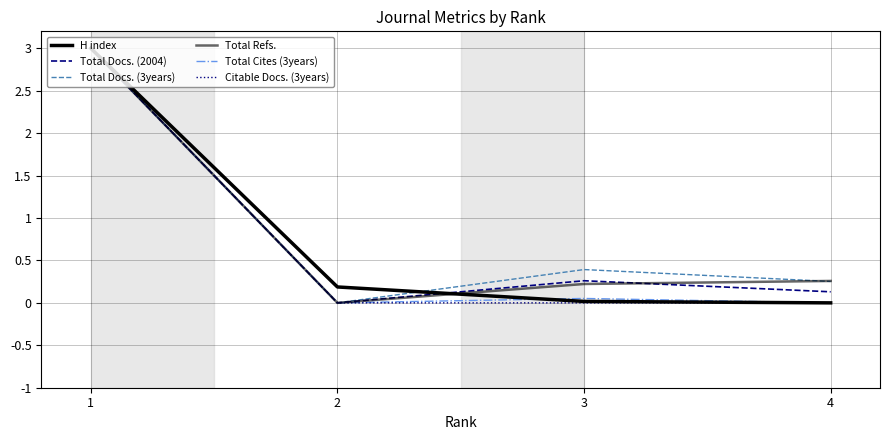

What is the sum of the Citable Docs. (3years) values at 2 and 1?

3.0